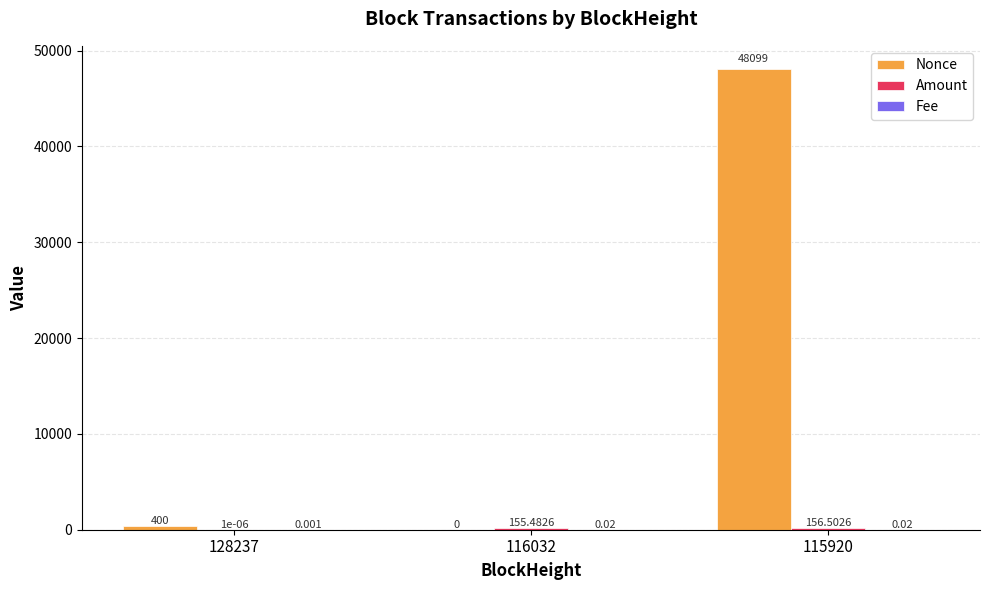

Which series has the largest total across all categories?

Nonce